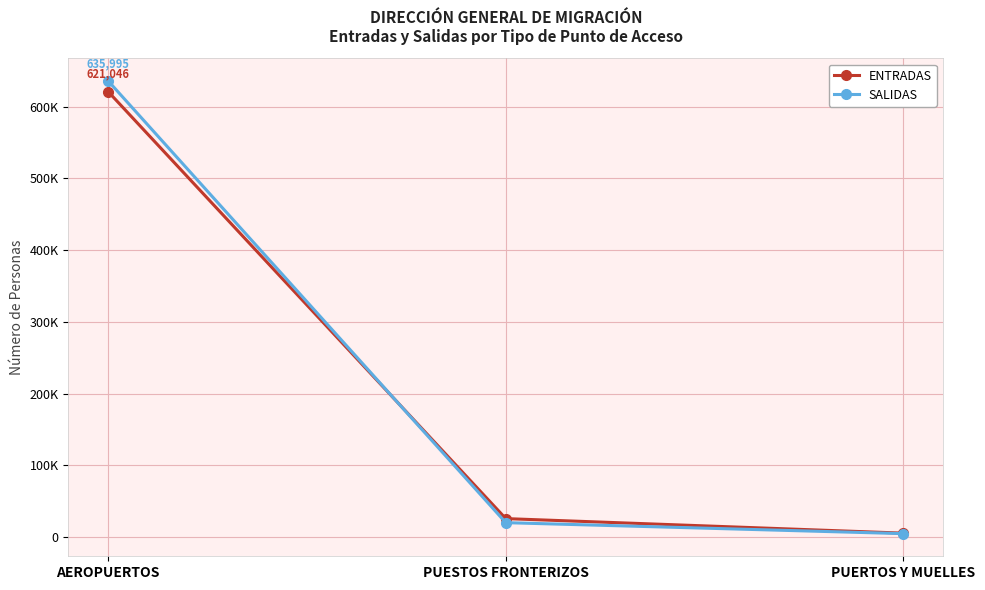

What is the difference between the maximum and minimum values in the SALIDAS series?

631148